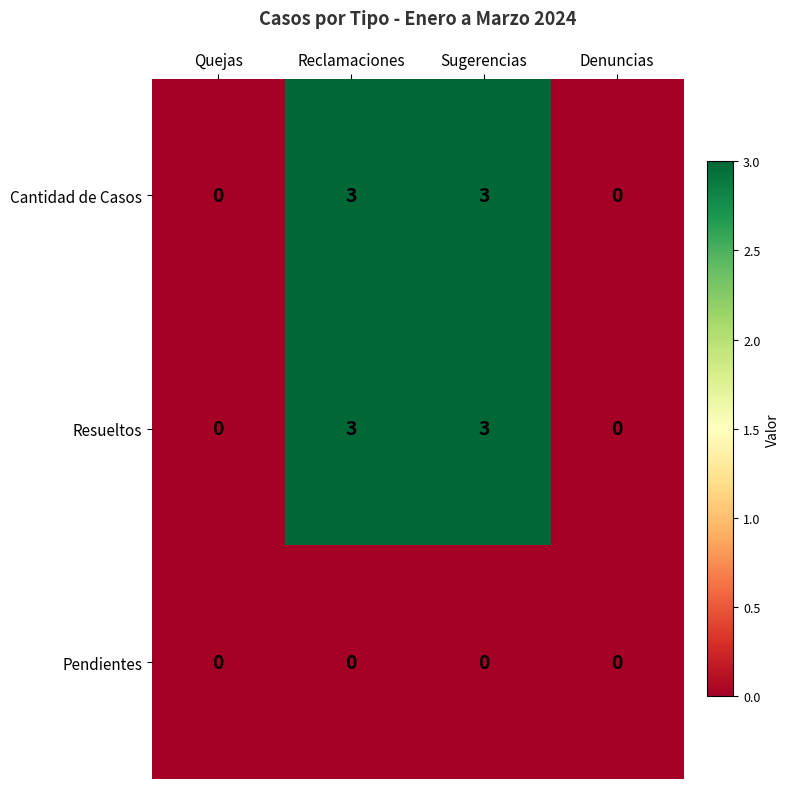

How many distinct data groups are displayed?

3